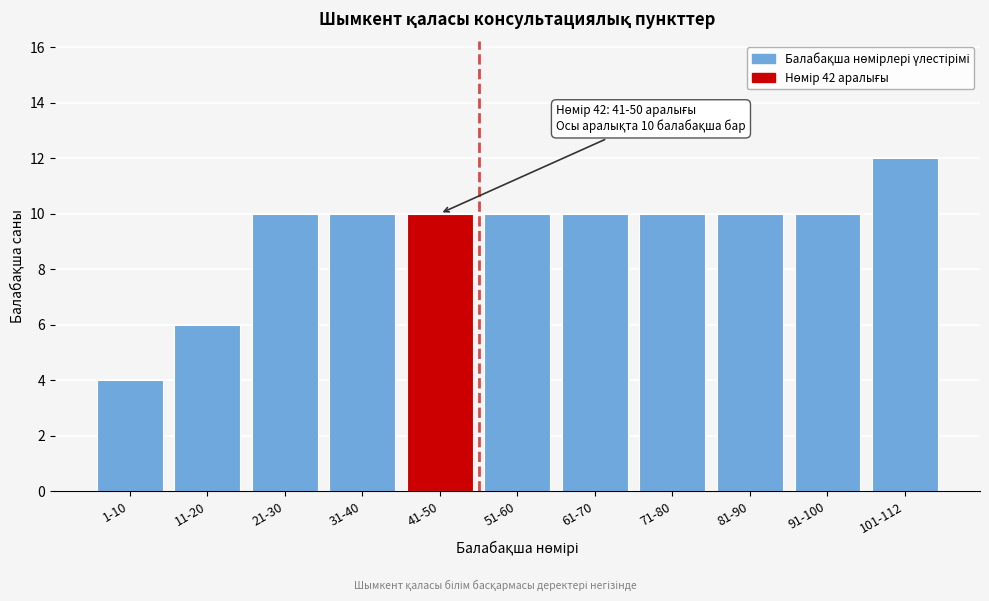

Reading left to right, transcribe all the data shown in this chart.

1-10=4	11-20=6	21-30=10	31-40=10	41-50=10	51-60=10	61-70=10	71-80=10	81-90=10	91-100=10	101-112=12